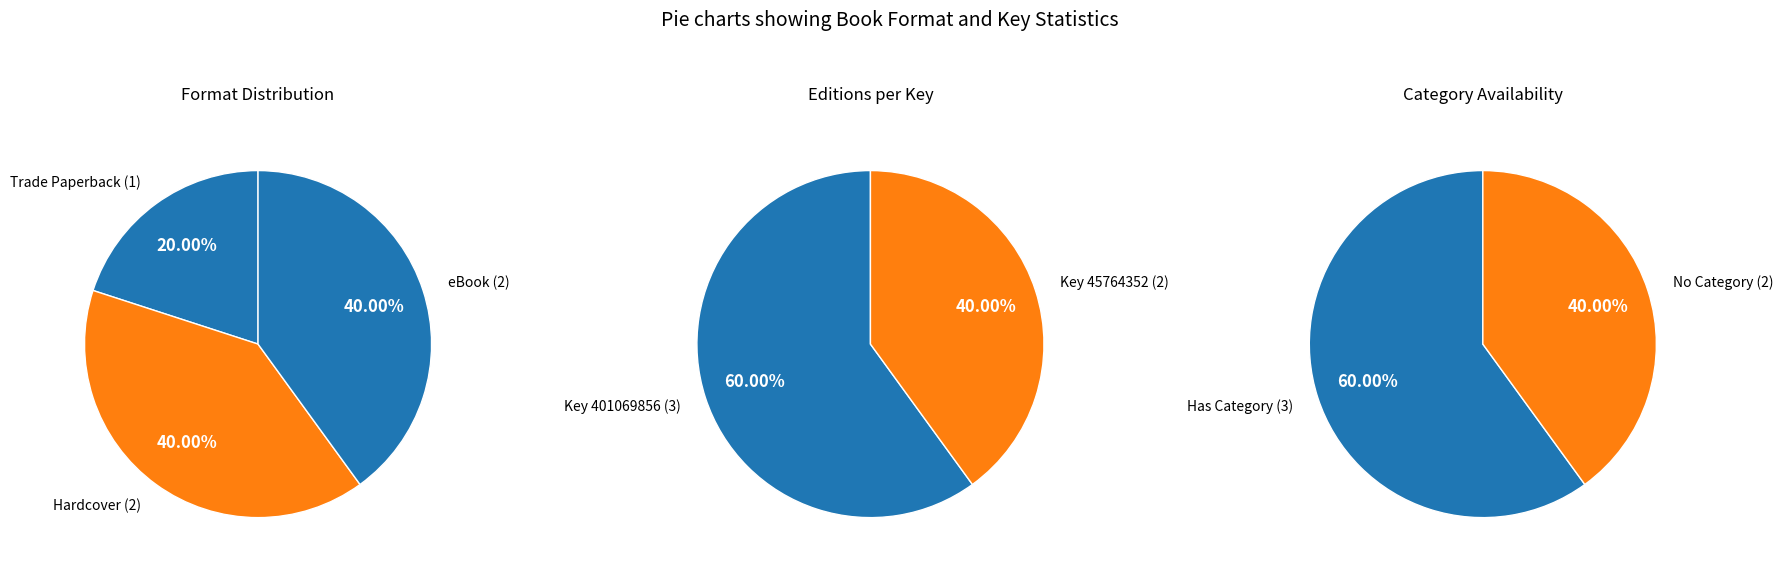

How many segments does this pie chart have?

3